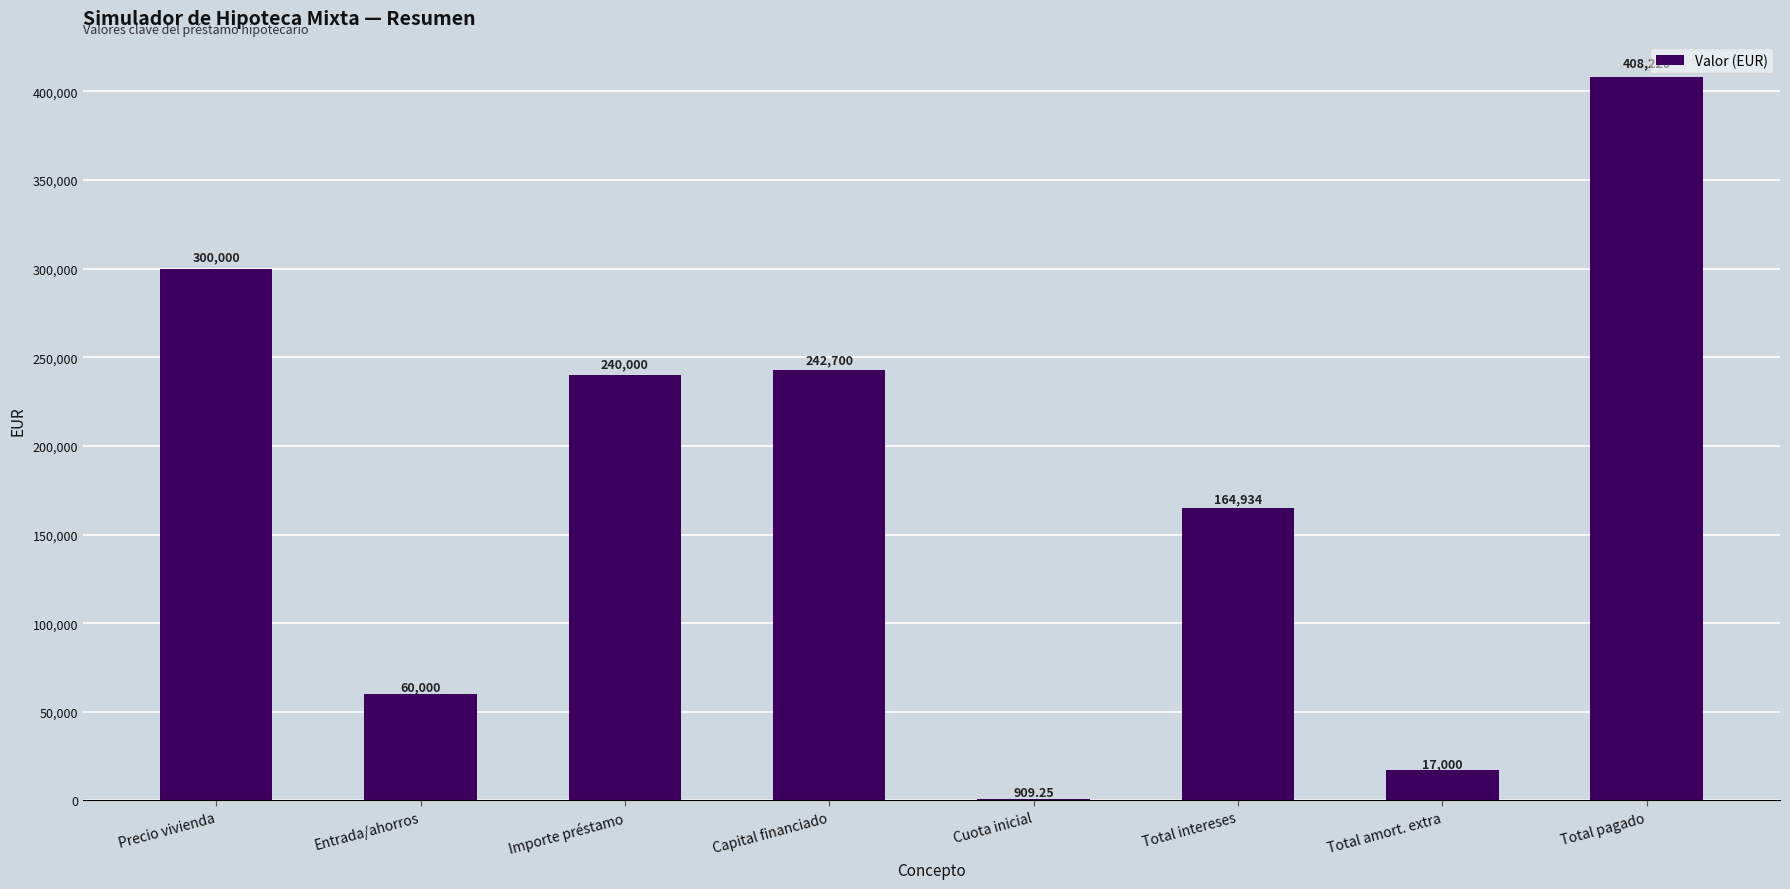

The value at Total amort. extra is 17000.0. True or false?

True